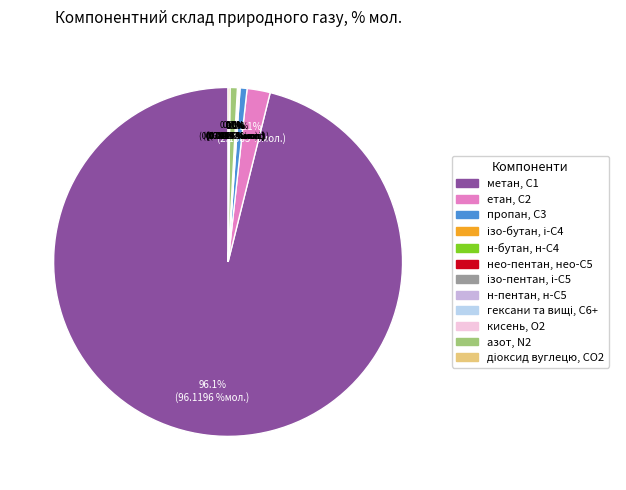

How many segments does this pie chart have?

12